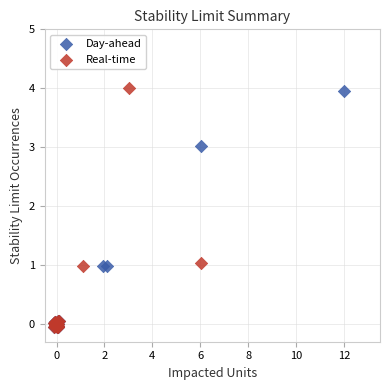

Which series has the largest Y range (max minus min)?

Real-time